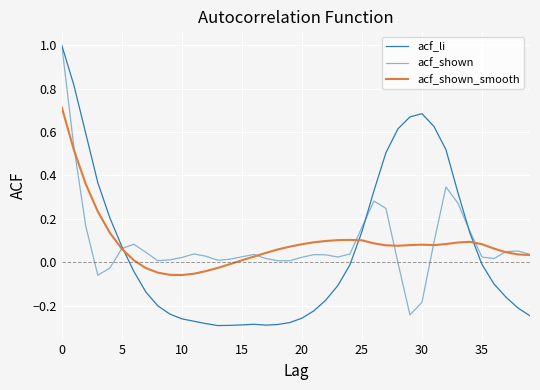

Which series ends up on top after the final intersection of acf_shown and acf_shown_smooth?

acf_shown